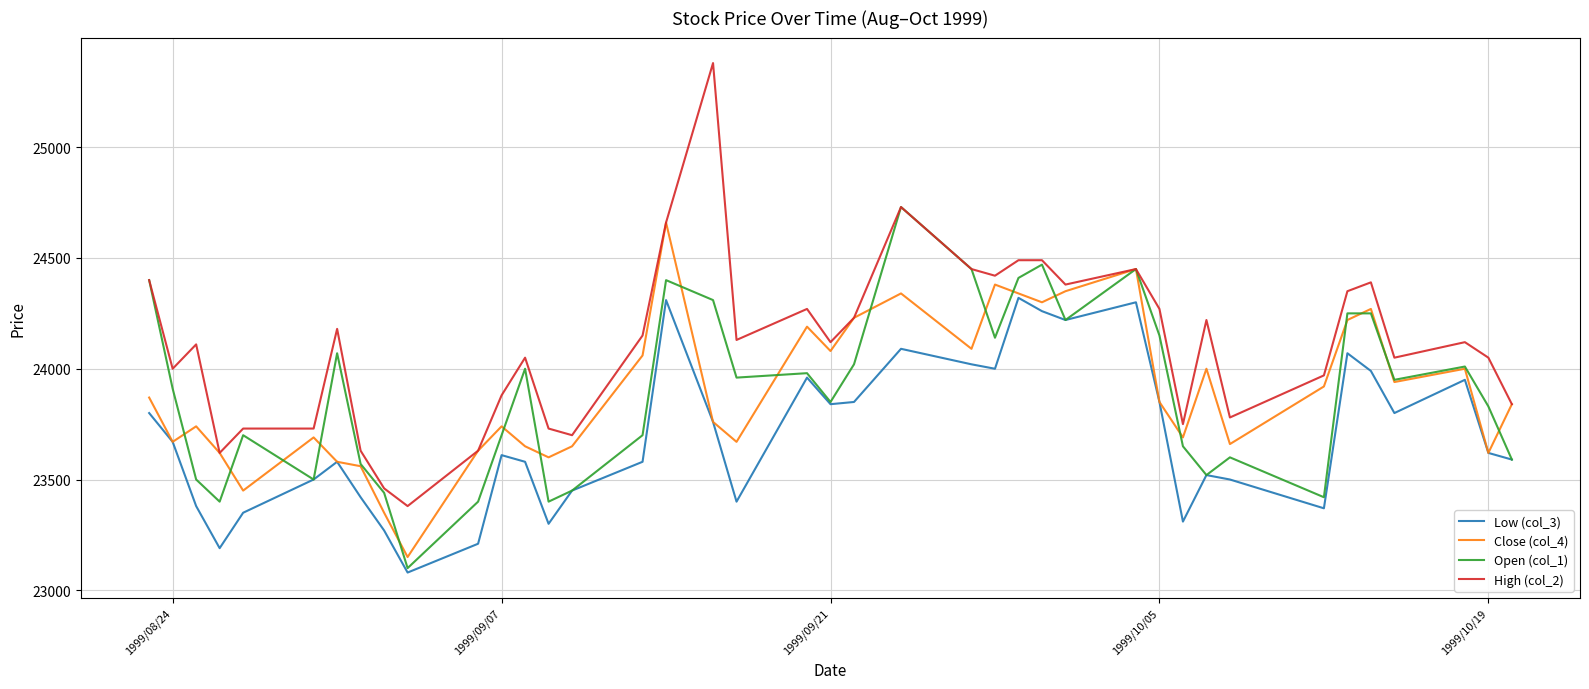

True or false: Low (col_3) and High (col_2) cross at least once.

False